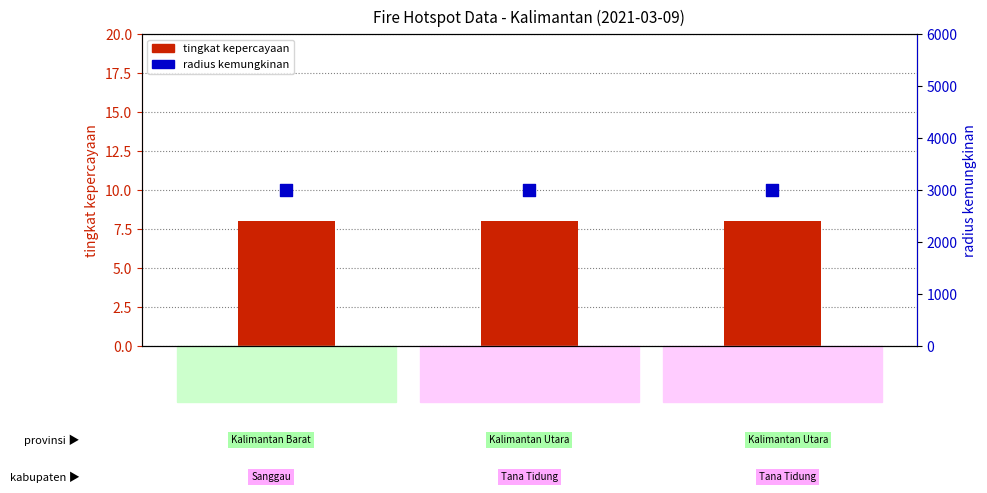

Which series contains the lowest Y value?

tingkat kepercayaan